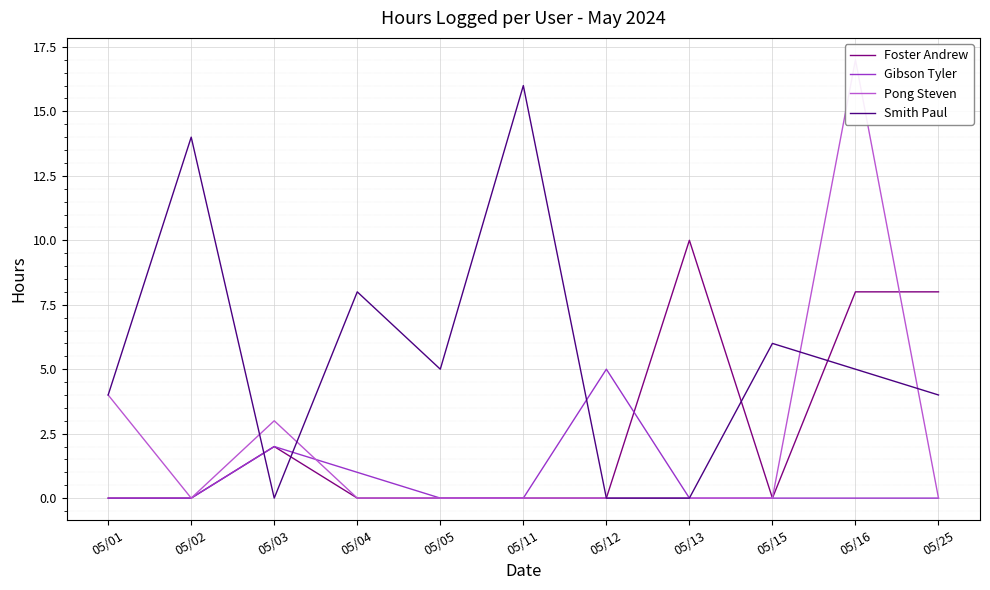

How many distinct data groups are displayed?

4